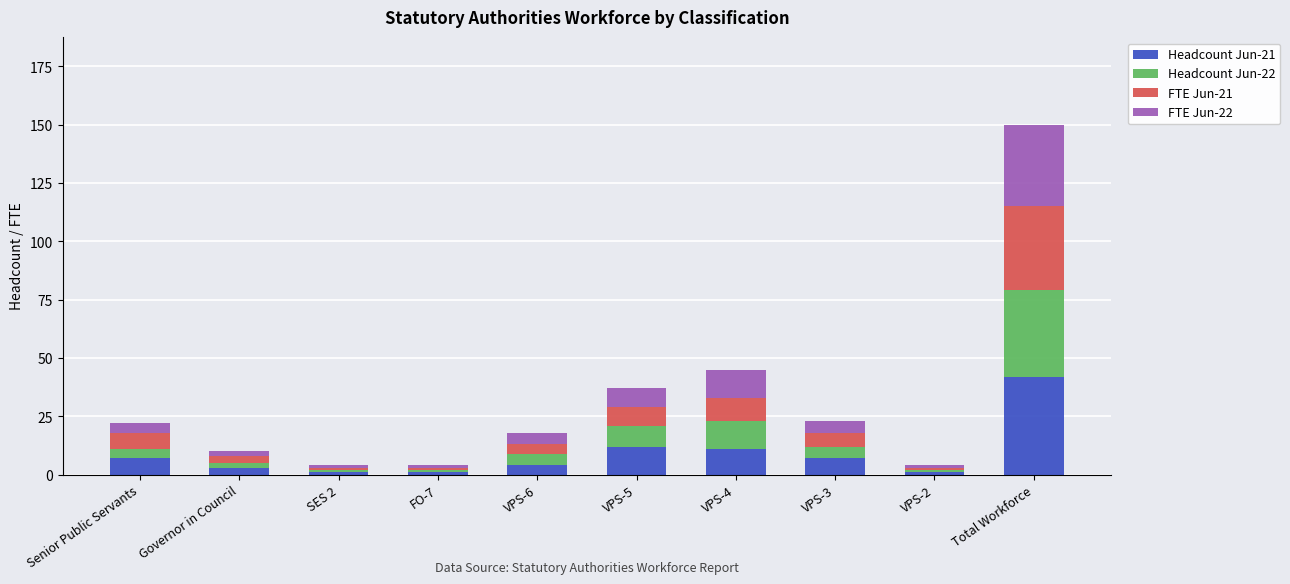

Where is Headcount Jun-21 nearest to the value 21?

VPS-5